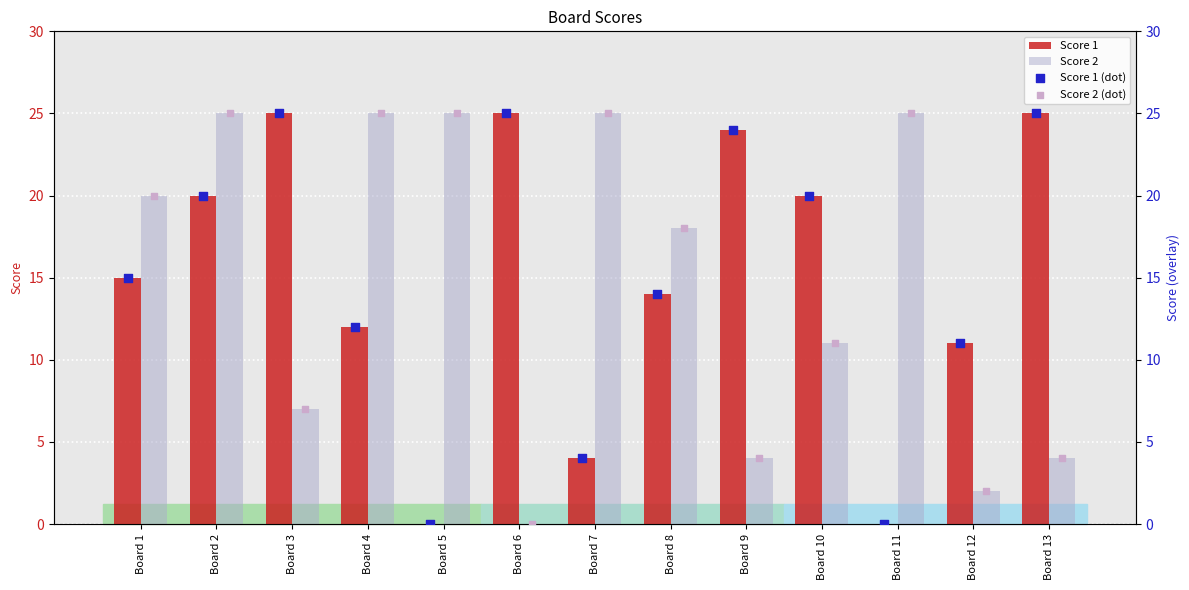

Which series reaches the minimum Y coordinate?

Score 1